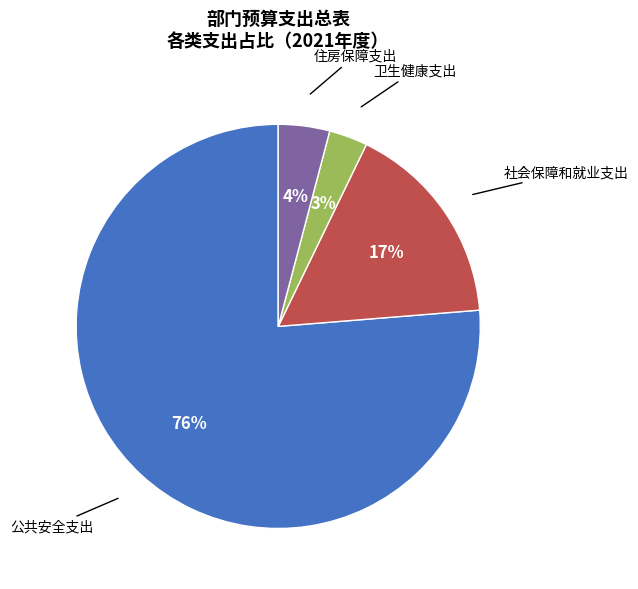

To the nearest percent, what is the average slice percentage?

25%